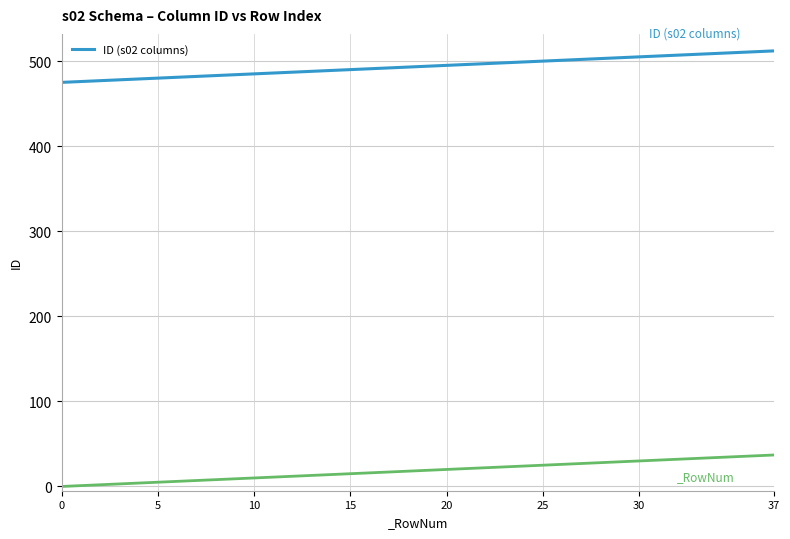

What is the label of the 25th point from the right?

13